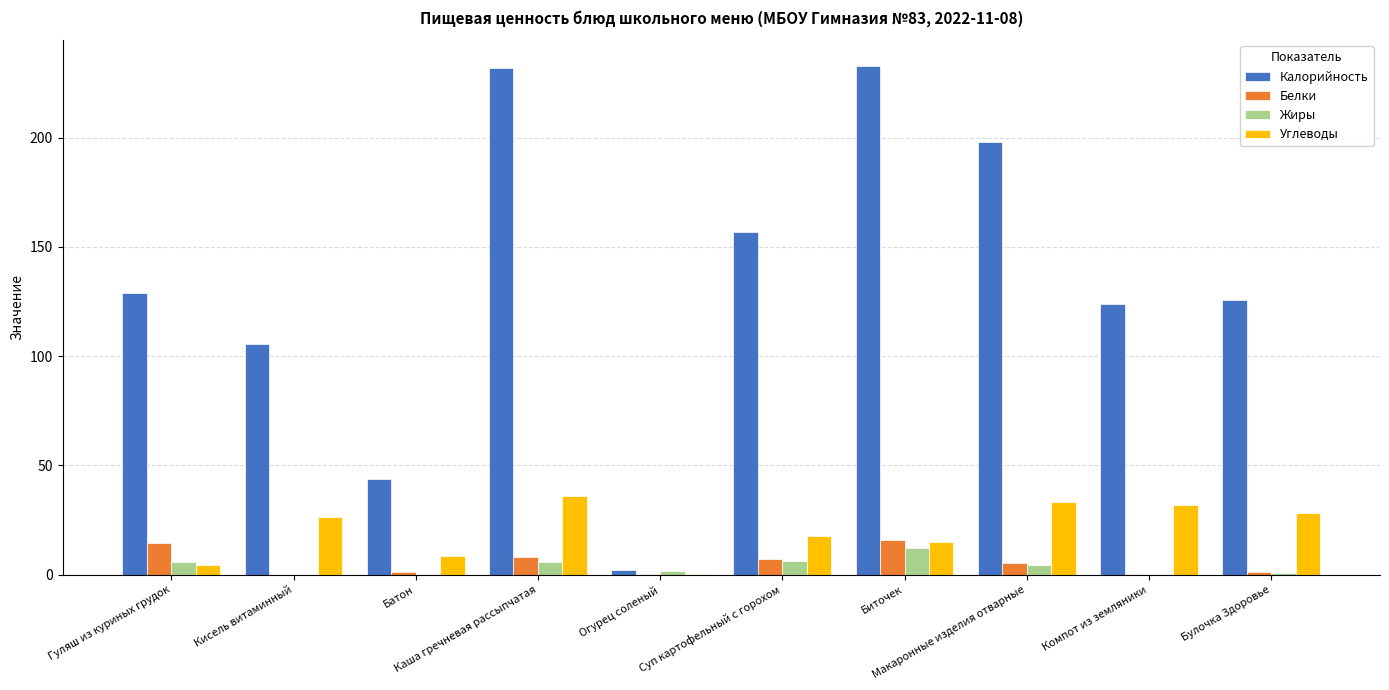

Are the bars horizontal?

No